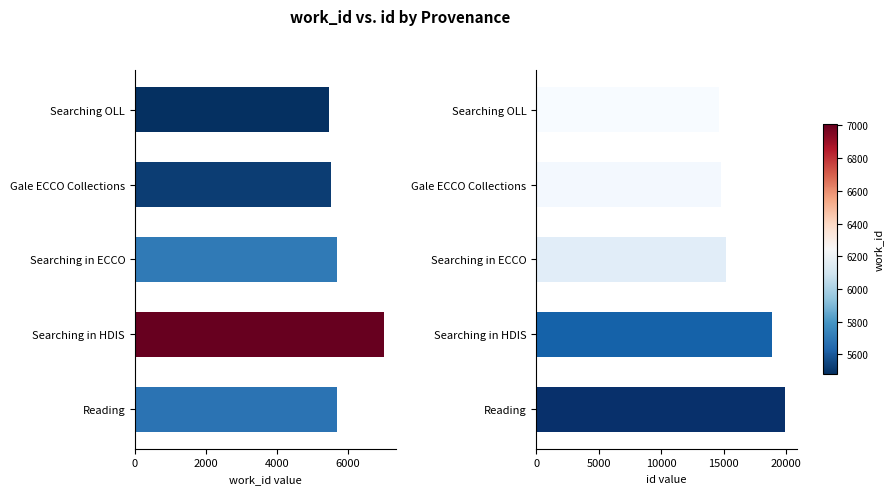

Rank the series by their average value, from highest to lowest.

id, work_id